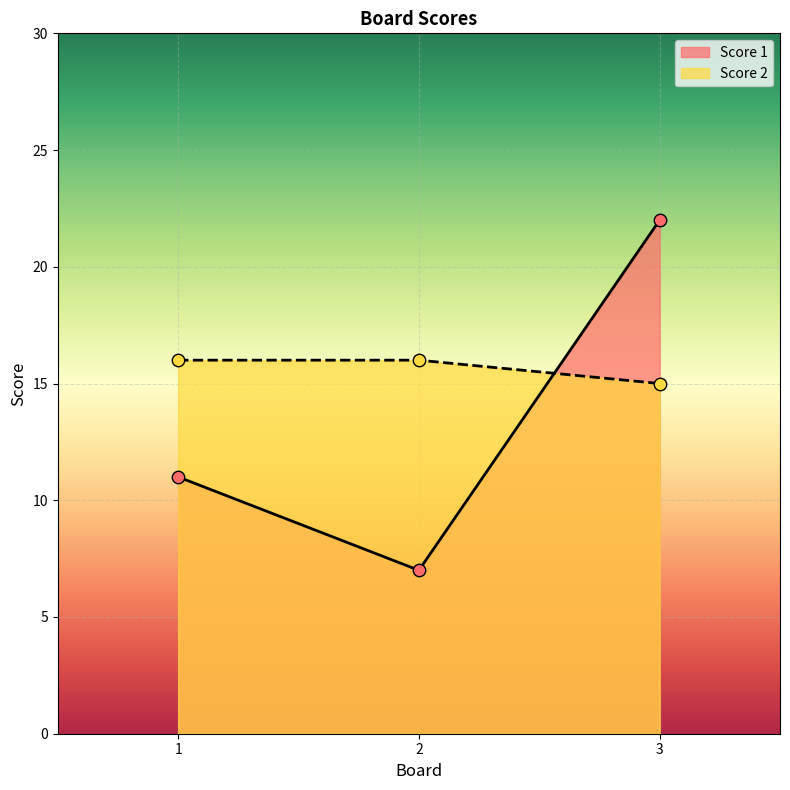

At which category is the sum across all series the highest?

3